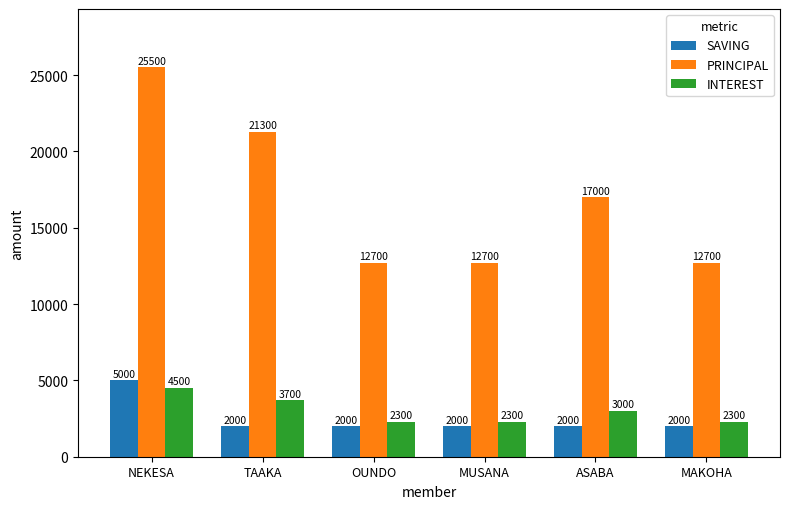

How many values in the SAVING series exceed 2000?

1